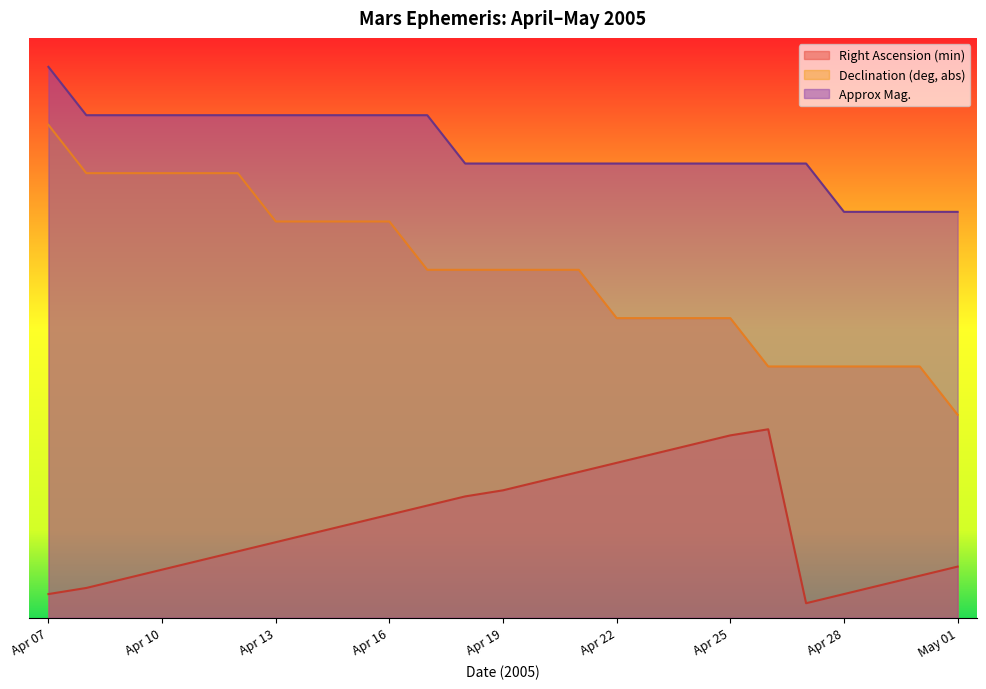

What position from the left is Apr 20?

14